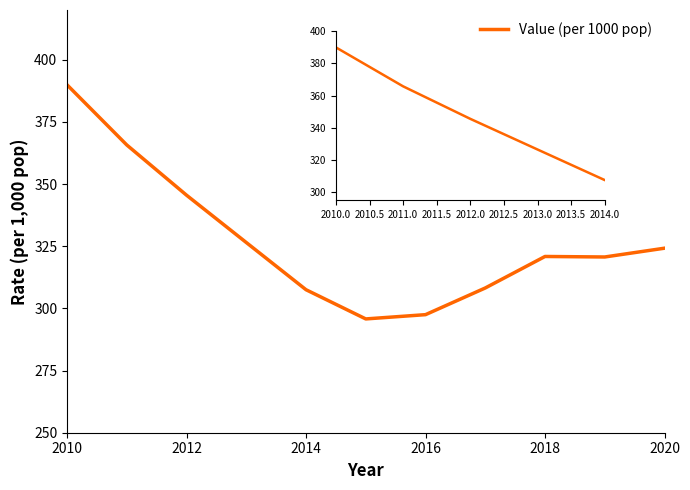

What is the difference between the maximum and minimum values?

94.1